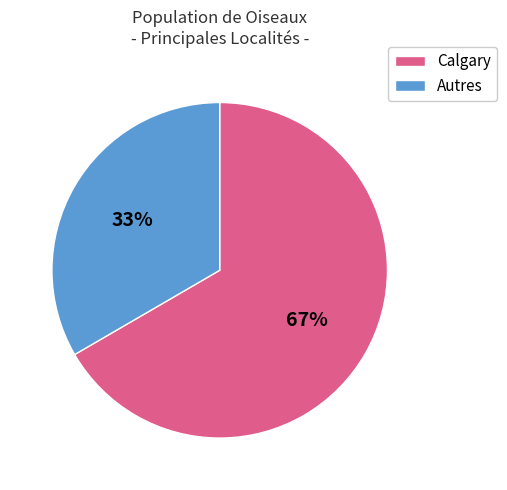

Is there a majority slice in this chart?

Yes